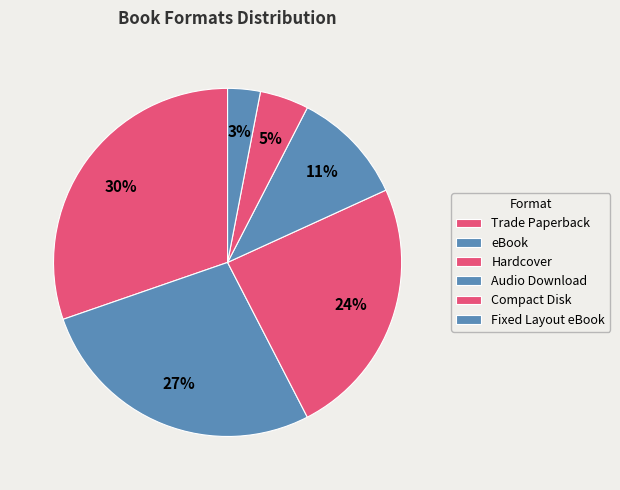

The Fixed Layout eBook slice represents 1% of the pie. True or false?

False